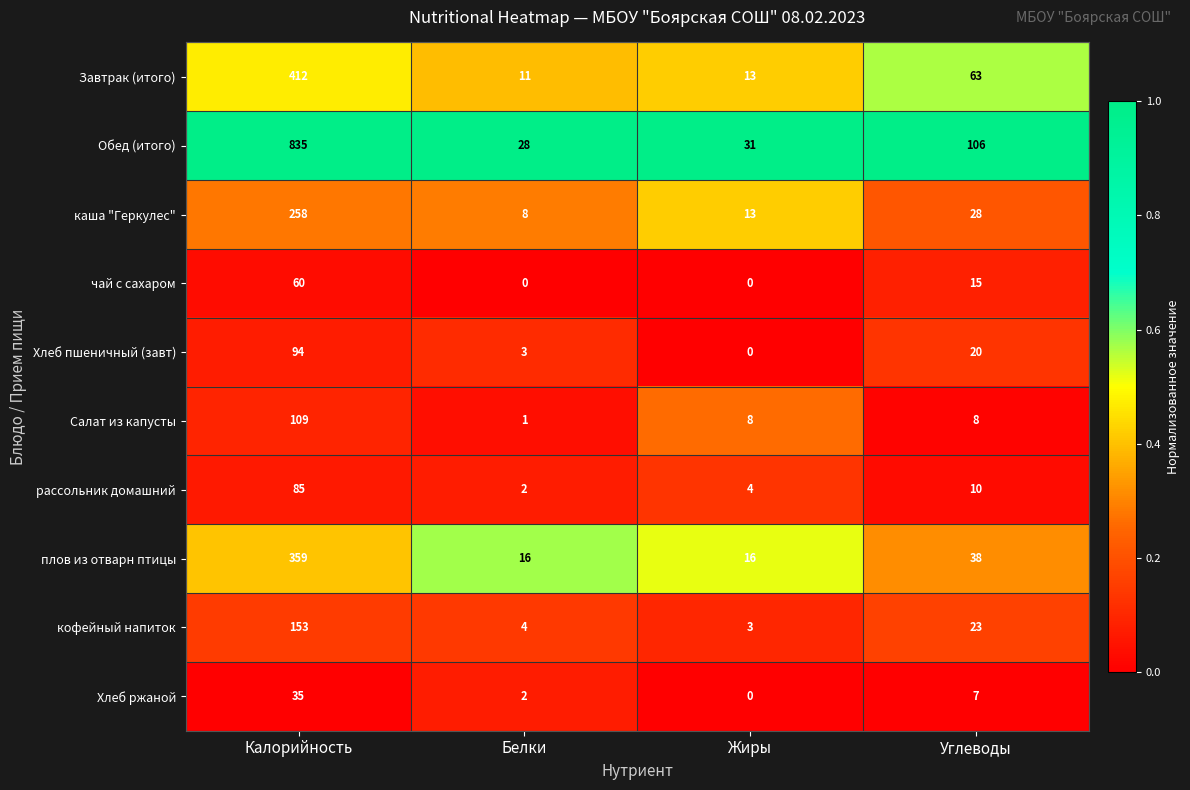

True or false: кофейный напиток has a value of 3 at Белки.

False